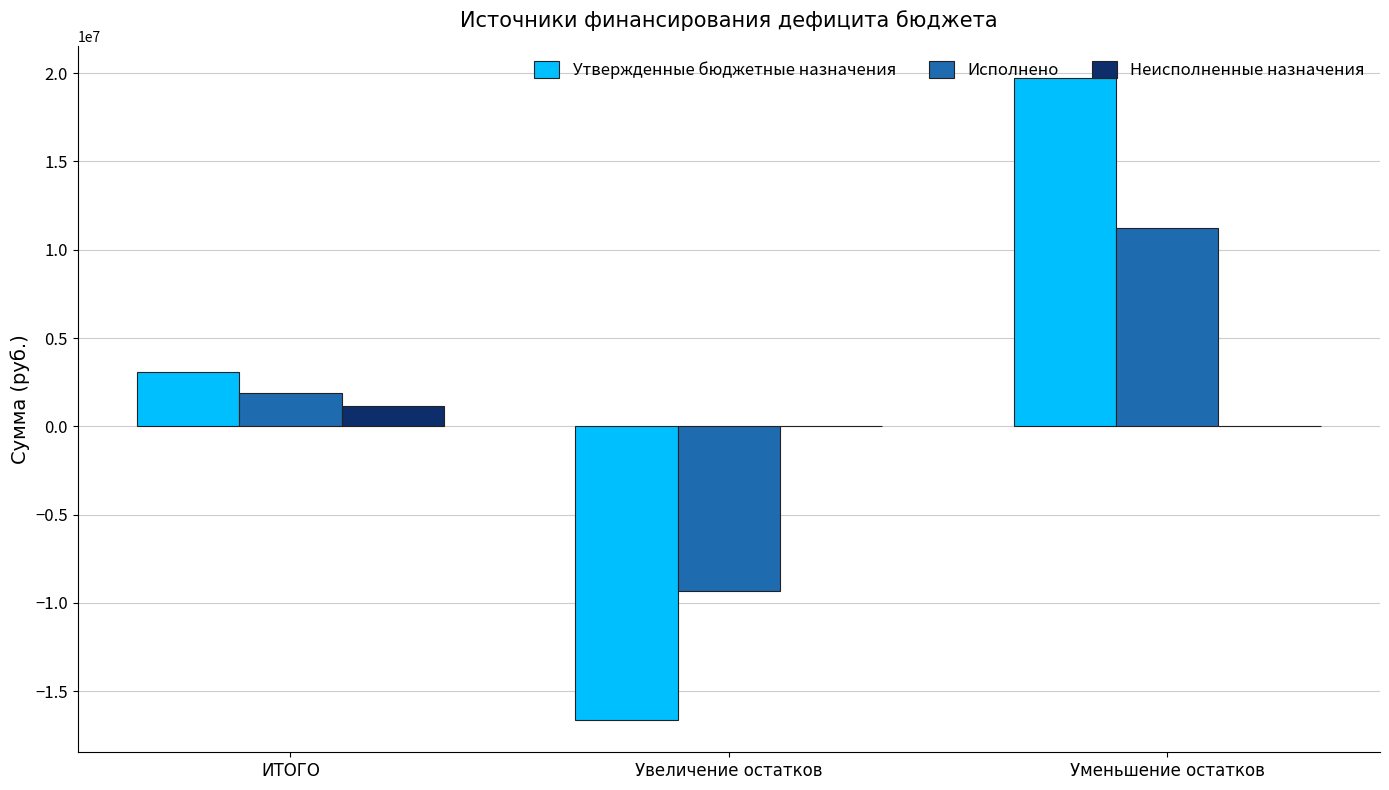

What is the total value across all series at Увеличение остатков?

-25967301.0